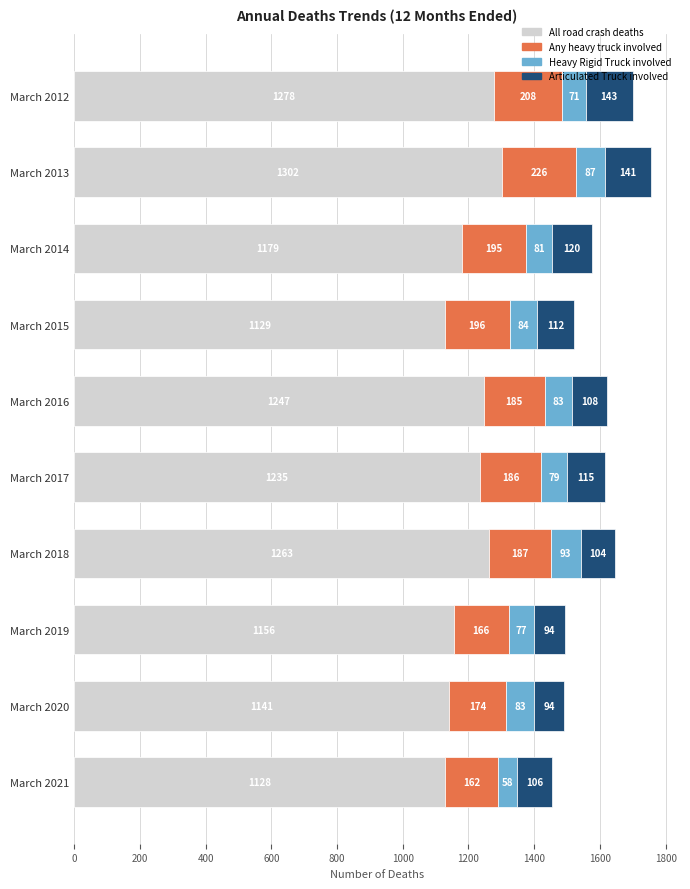

What is the sum of the All road crash deaths values at March 2017 and March 2013?

2537